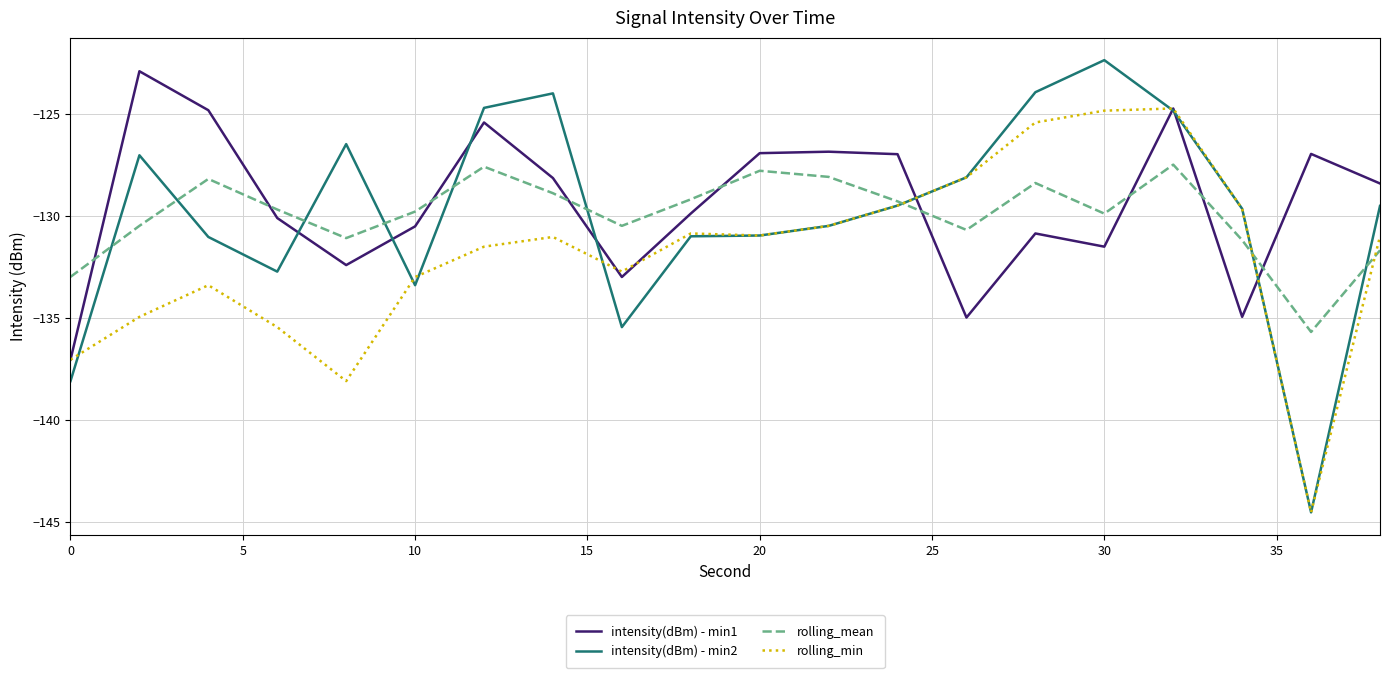

List the series in order of their peak value, highest first.

intensity(dBm) - min2, intensity(dBm) - min1, rolling_min, rolling_mean